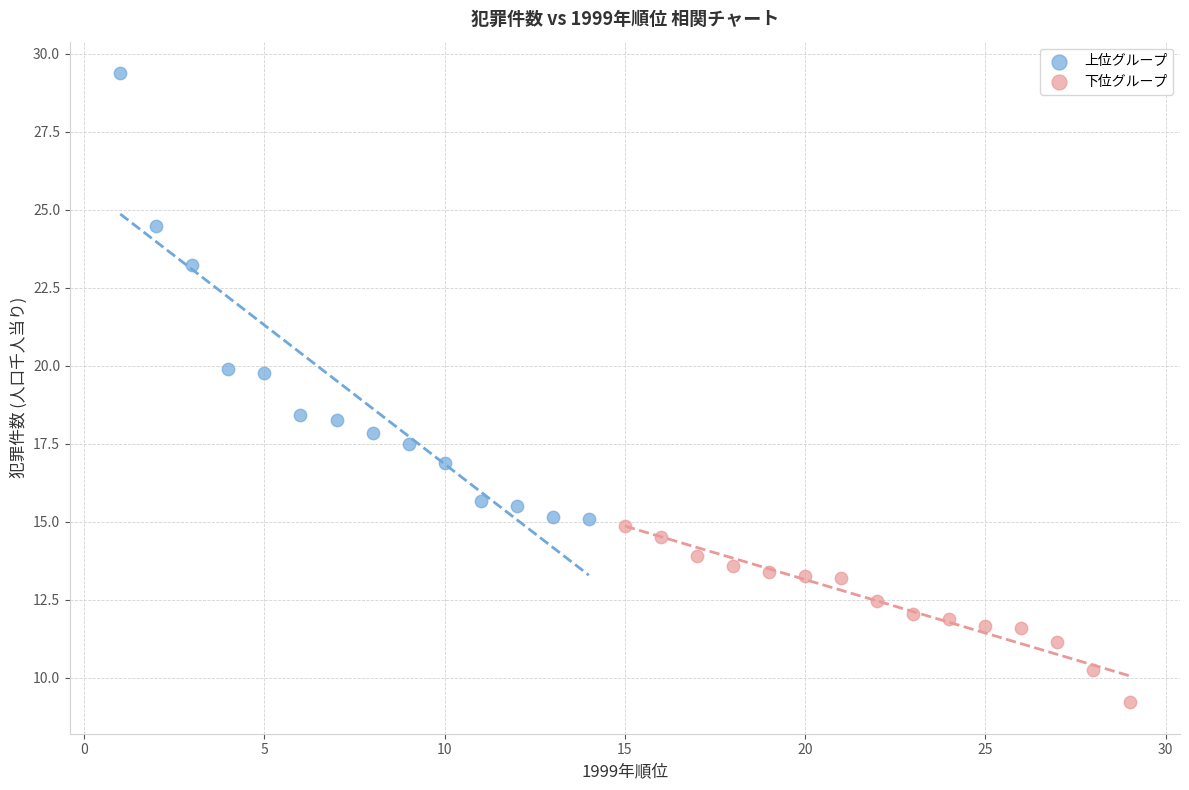

Which series reaches the maximum Y coordinate?

上位グループ